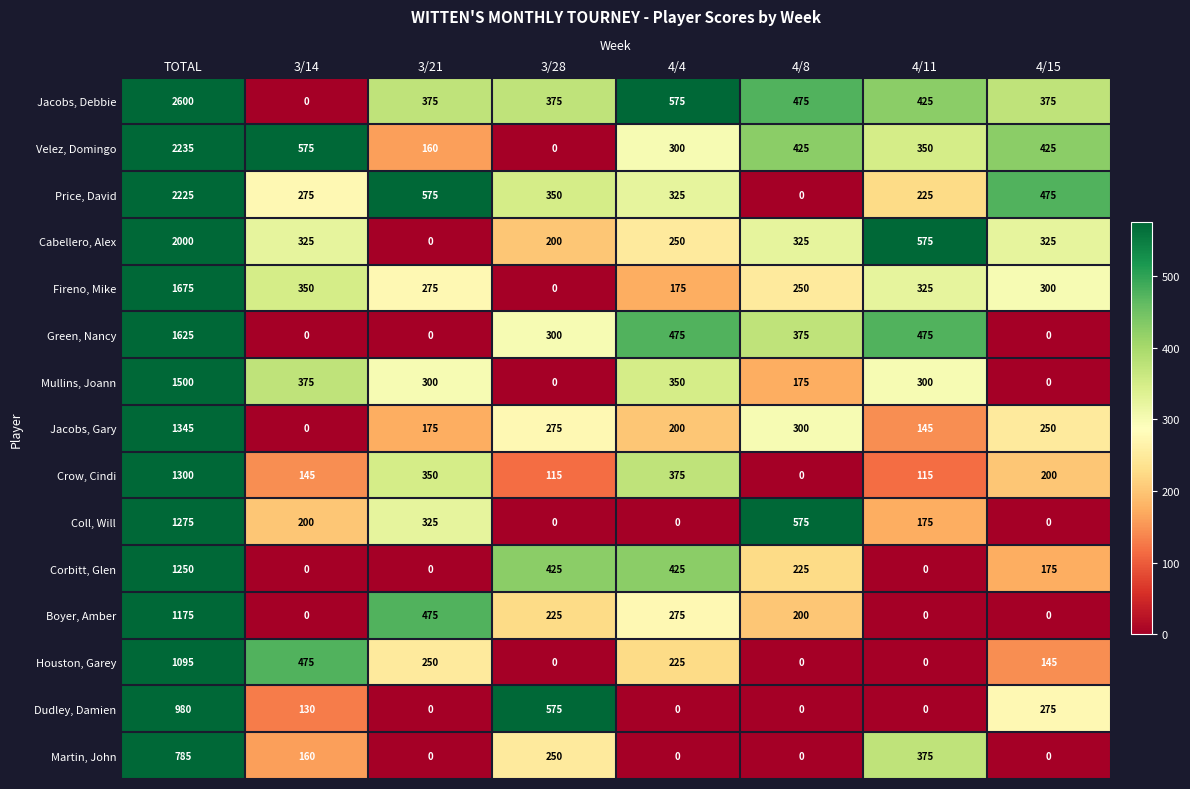

At which category does the chart reach its peak across all series?

TOTAL